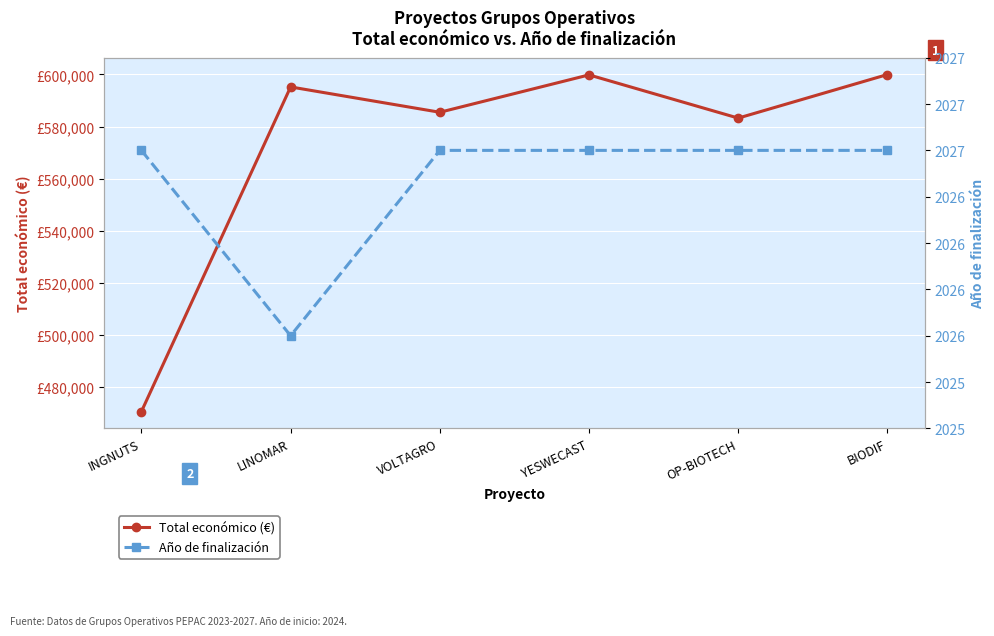

Is the value of Año de finalización at VOLTAGRO greater than the value of Total económico (€) at VOLTAGRO?

No